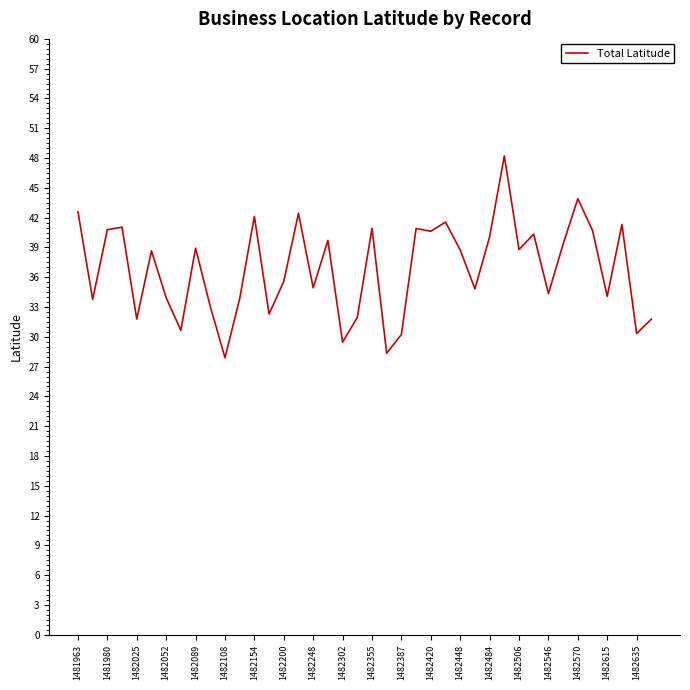

What is the minimum value shown in the chart?

27.9